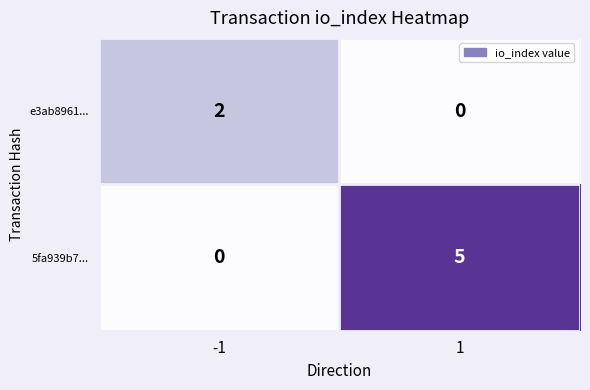

What is the difference between the 5fa939b7... values at 1 and -1?

5